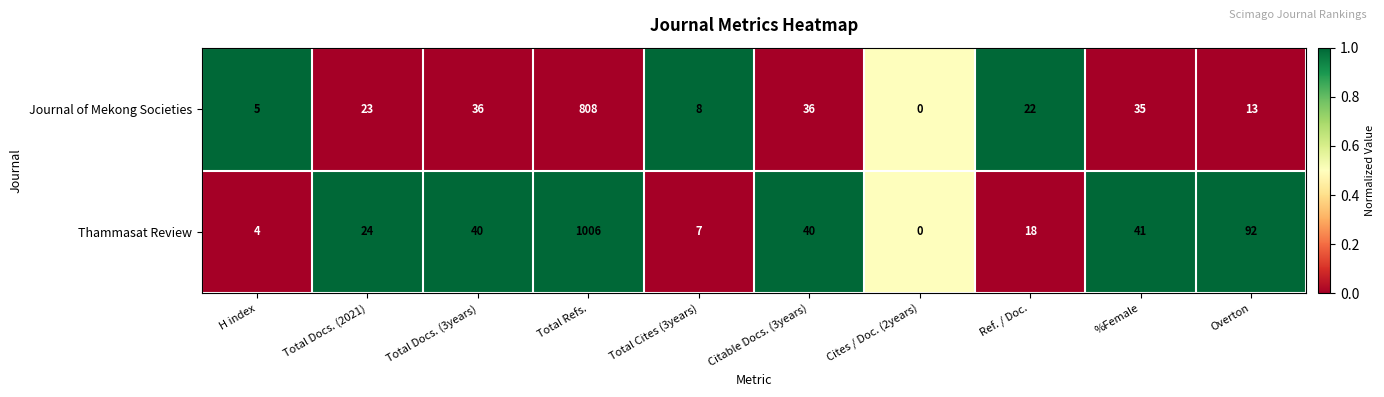

Which series has the largest total across all categories?

Thammasat Review